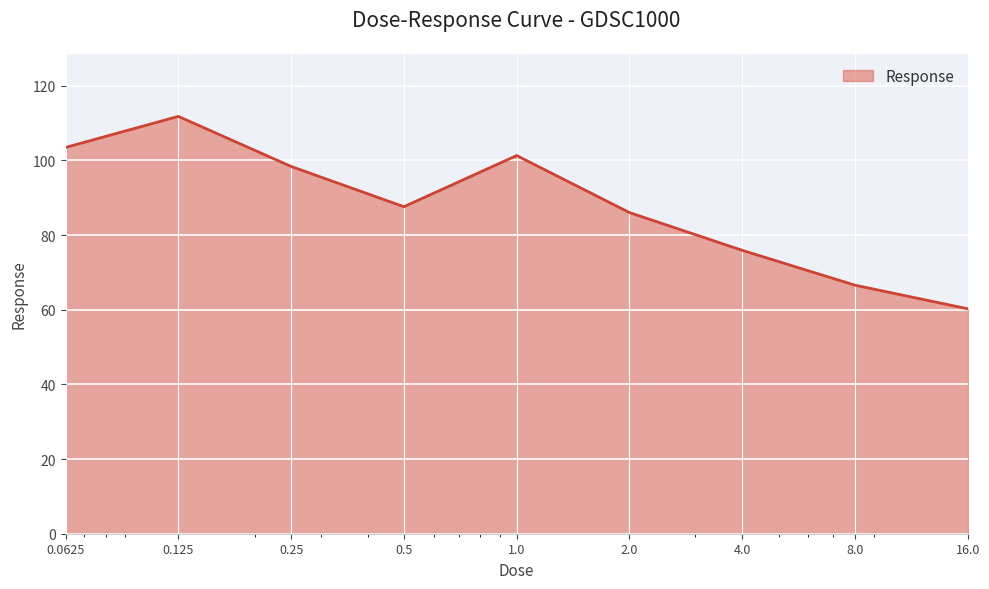

What is the smallest value displayed?

60.3